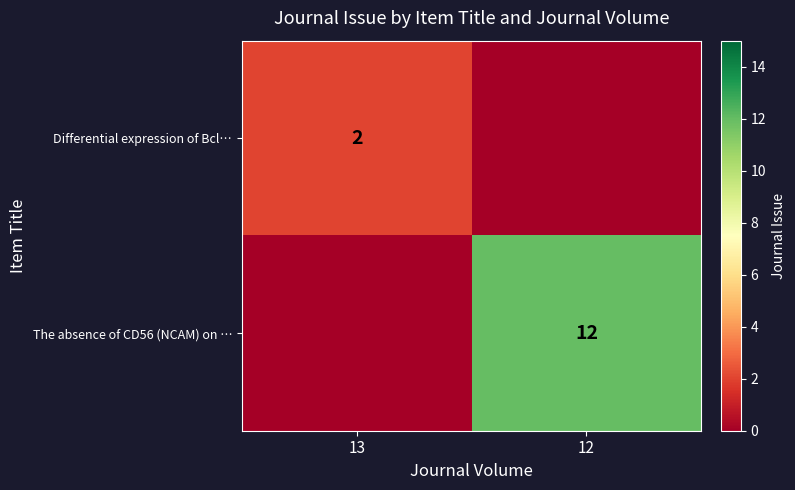

True or false: Differential expression of Bcl… has a value of 1 at 13.

False